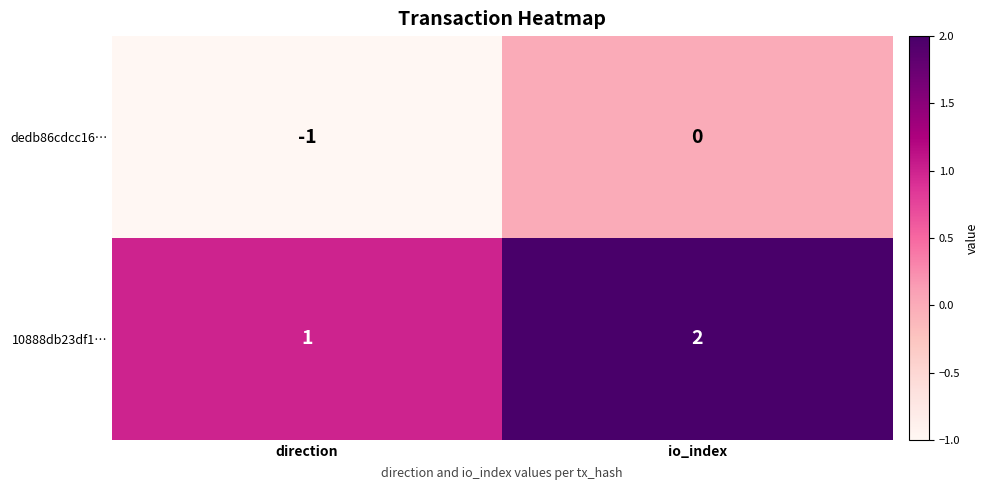

At which category is the sum across all series the highest?

io_index